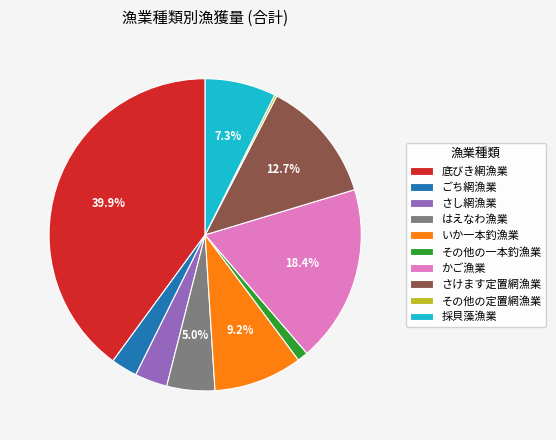

Do 底びき網漁業 and かご漁業 together represent more than half of the pie?

Yes